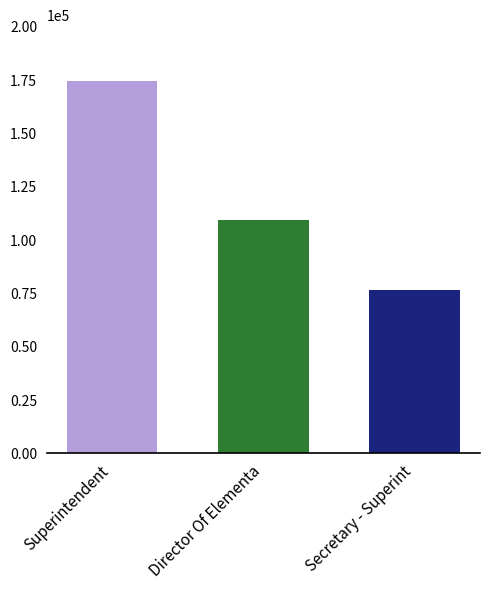

How many values are below 109255?

1